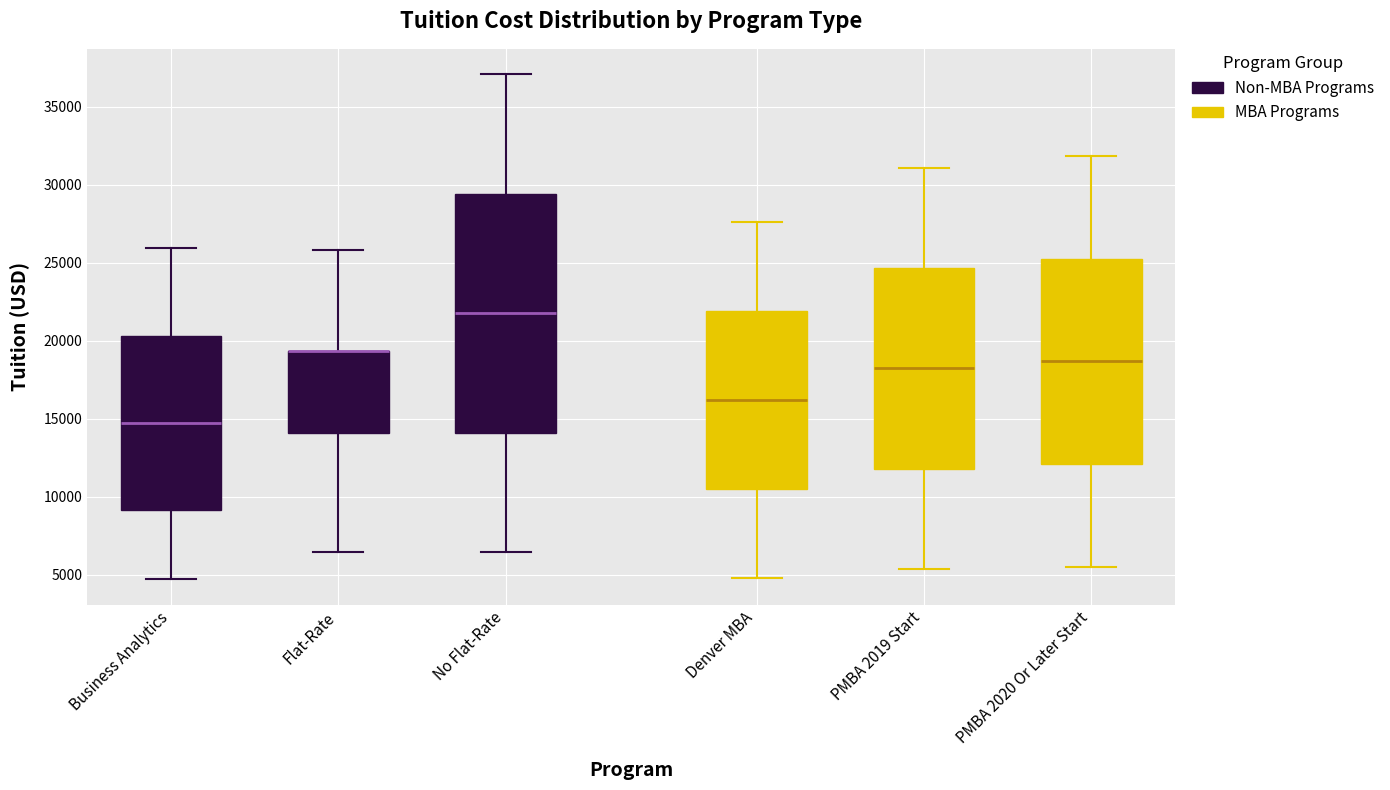

Comparing the boxes themselves (not the whiskers), which one is the tallest?

No Flat-Rate